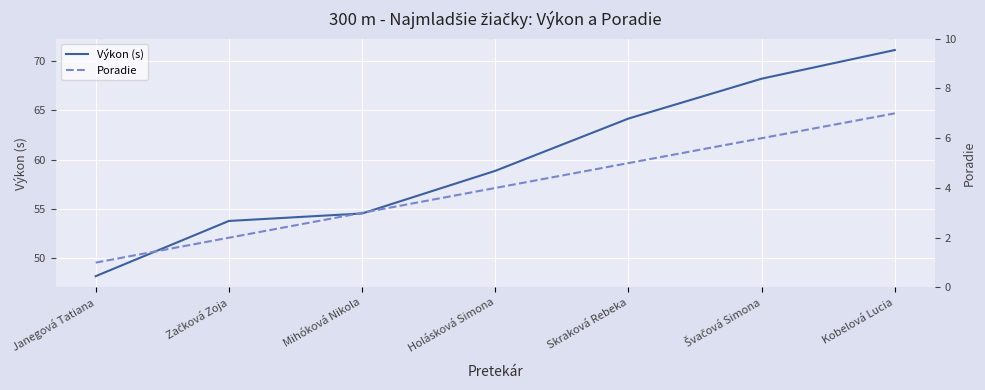

Reading left to right, list all the values displayed in this chart.

Výkon (s): Janegová Tatiana=48.1	Začková Zoja=53.8	Mihóková Nikola=54.5	Holásková Simona=58.9	Skraková Rebeka=64.2	Švačová Simona=68.2	Kobelová Lucia=71.2
Poradie: Janegová Tatiana=1.0	Začková Zoja=2.0	Mihóková Nikola=3.0	Holásková Simona=4.0	Skraková Rebeka=5.0	Švačová Simona=6.0	Kobelová Lucia=7.0